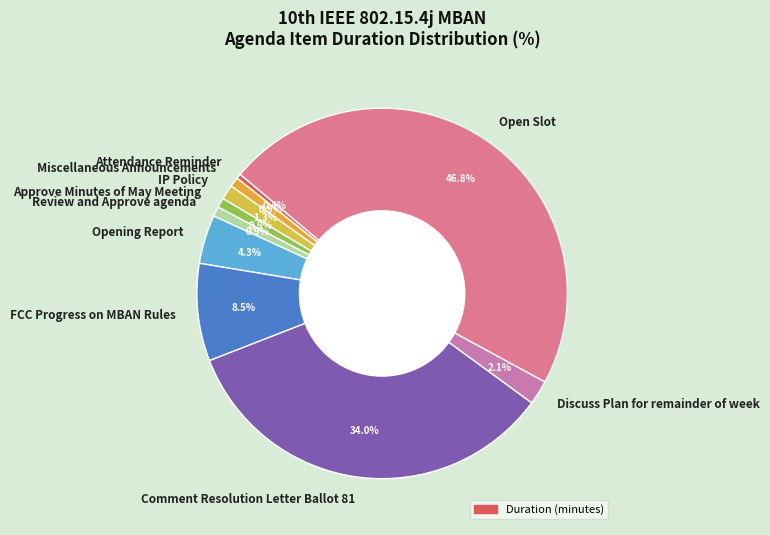

To the nearest percent, what percentage of the pie is Open Slot?

47%